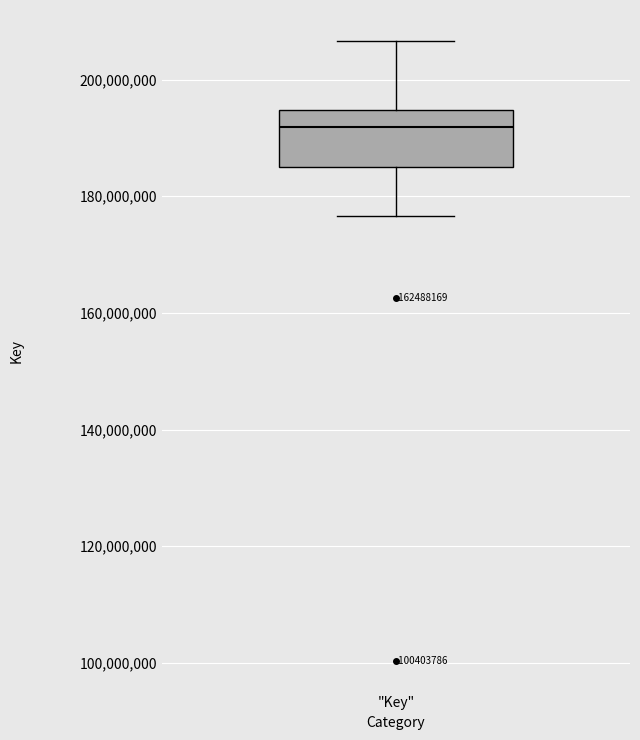

Read this box plot against the y-axis: the position of the median line, the range covered by the box, and the ends of both whiskers. The values are not printed on the chart, so give them approximately, as read against the axis.

median 192000000, box 184000000 to 194000000, whiskers 176000000 to 206000000